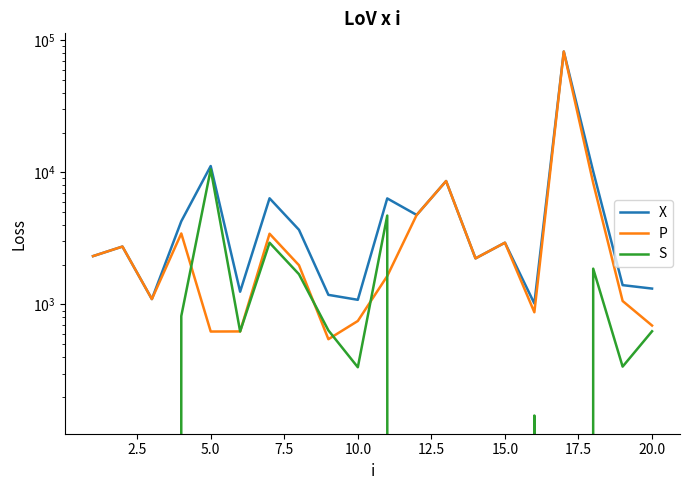

List the series in order of their peak value, highest first.

X, P, S